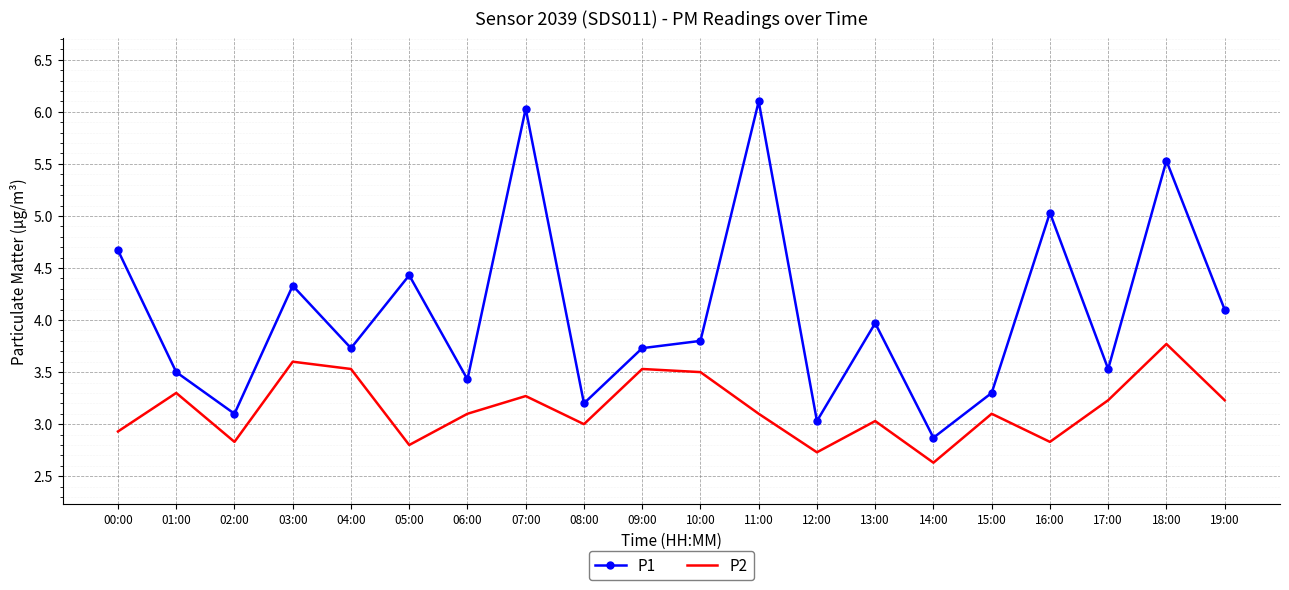

True or false: P2 and P1 cross at least once.

False